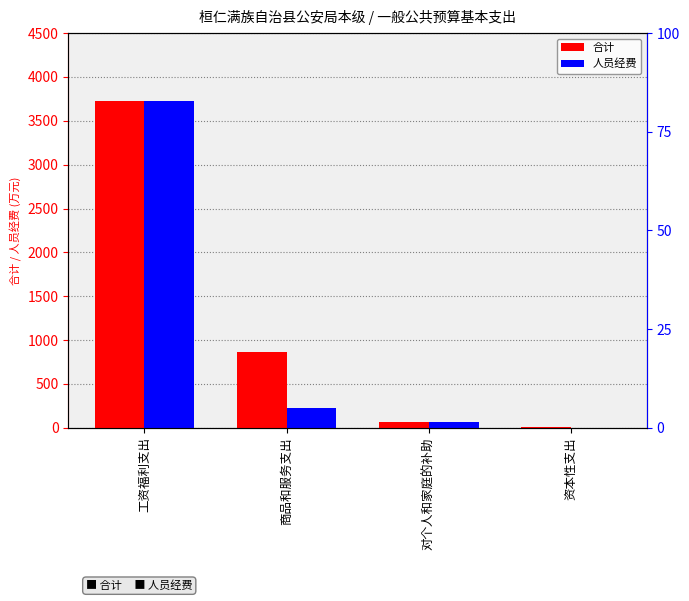

At which category is the sum across all series the highest?

工资福利支出